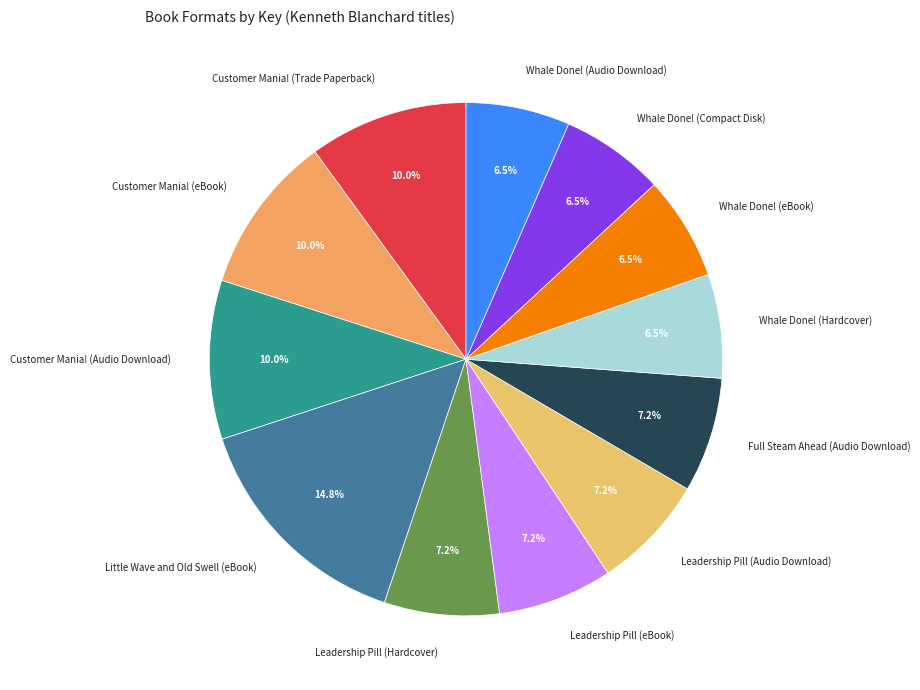

What is the largest slice in the pie chart?

Little Wave and Old Swell (eBook)